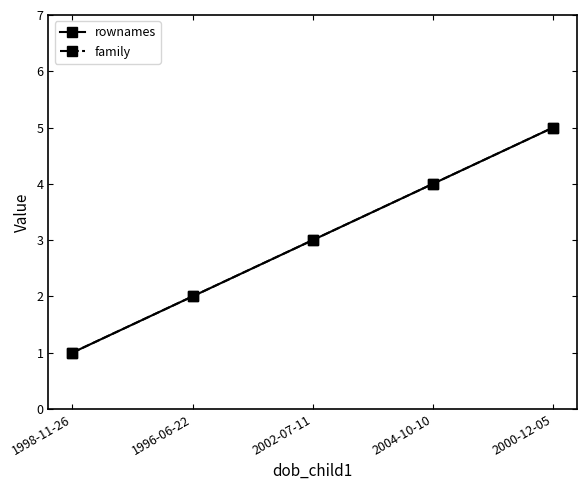

What position from the right is 2004-10-10?

2